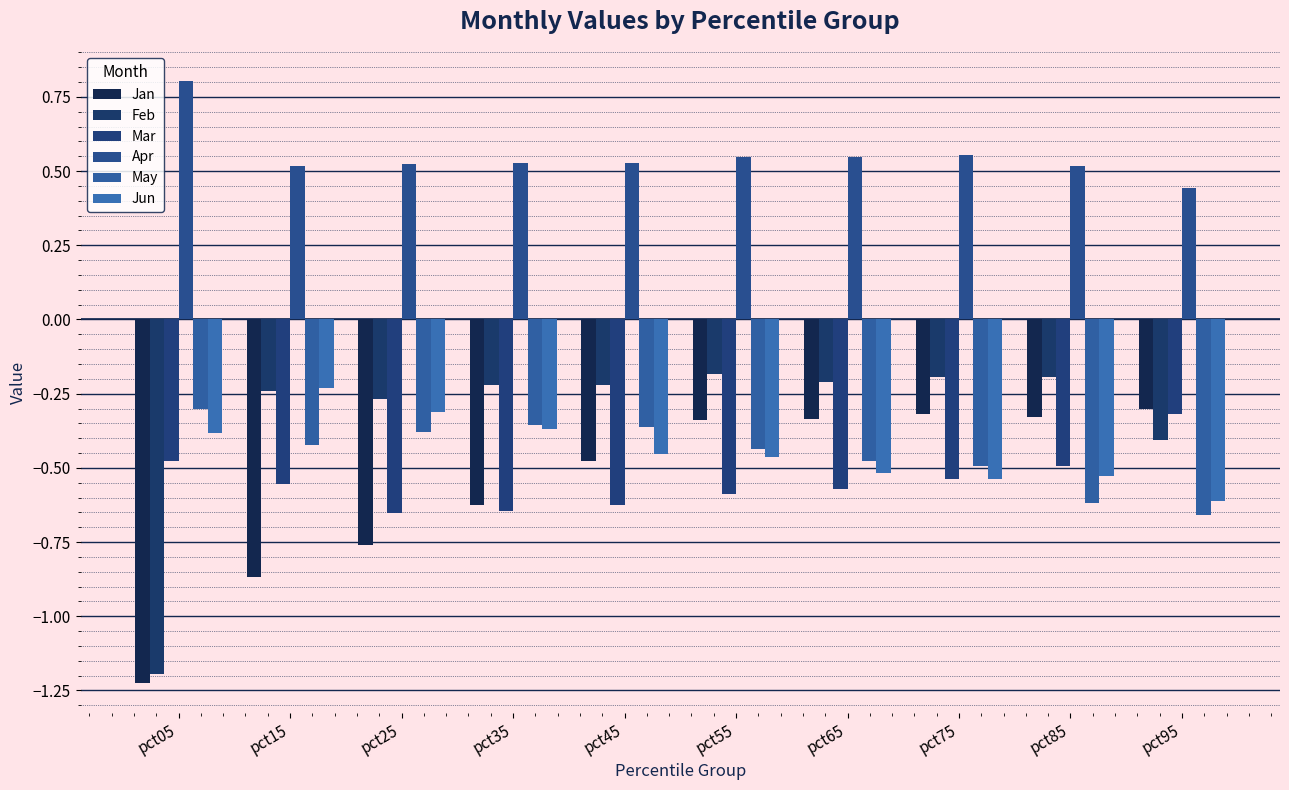

Is the value of Feb at pct45 greater than the value of Jun at pct95?

Yes